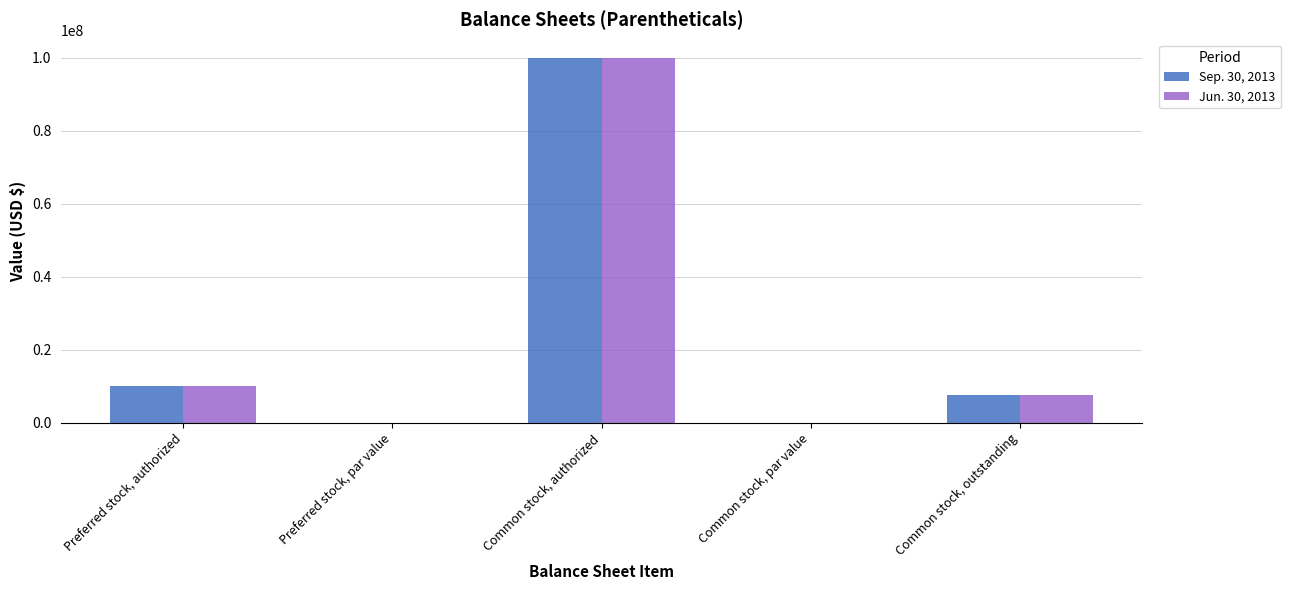

What is the sum of all Sep. 30, 2013 values?

117661000.1